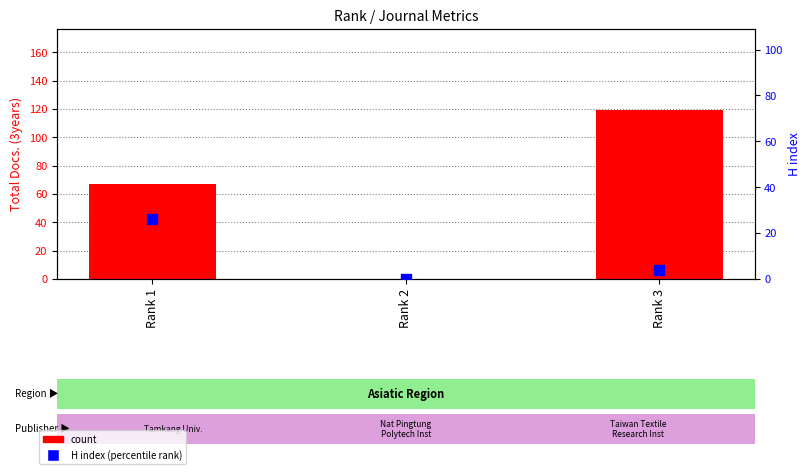

Which series contains the highest Y value?

count